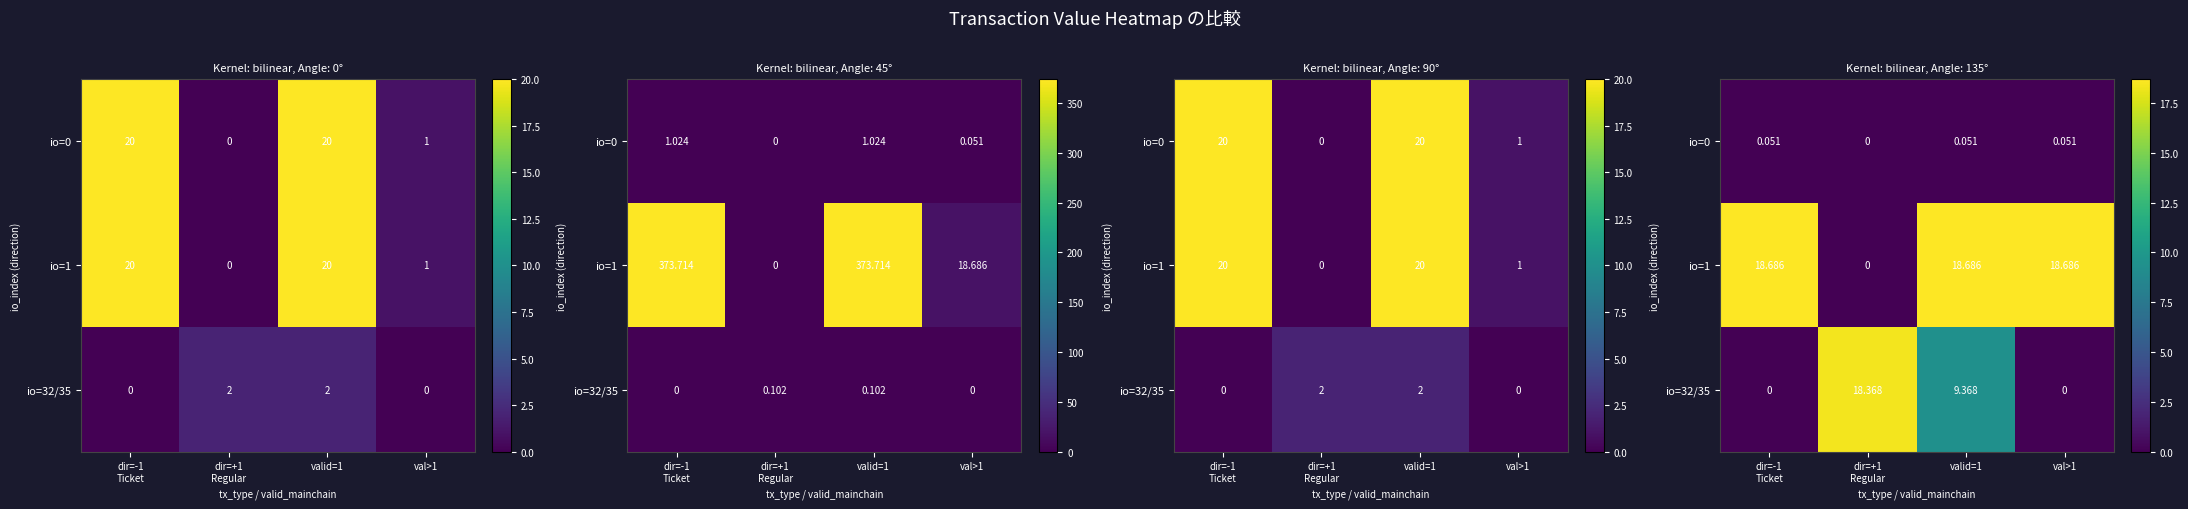

How many values in the io=1 series are below 18?

1